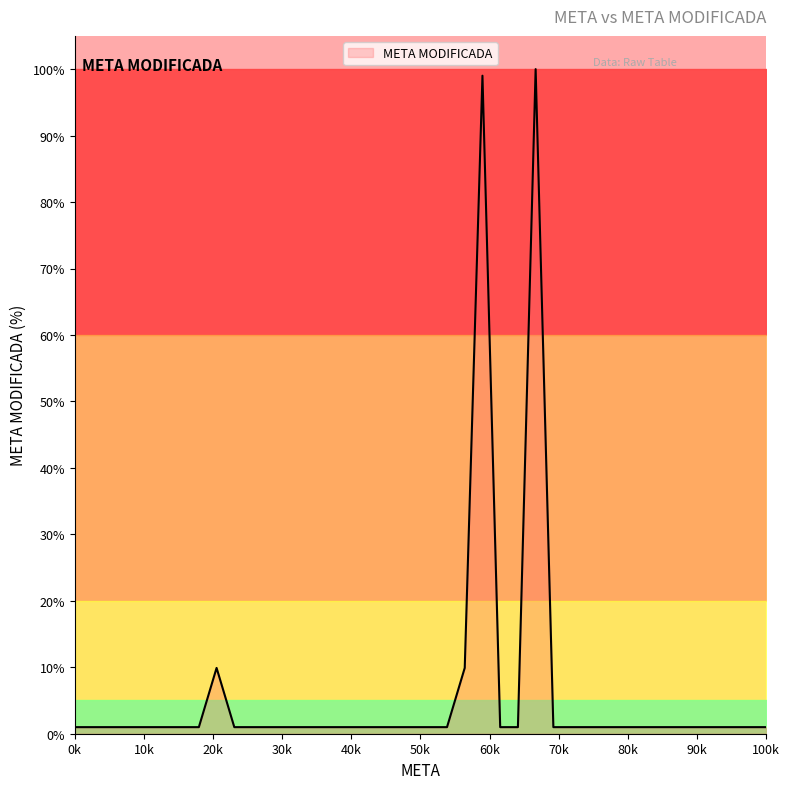

What is the maximum value shown in the chart?

100.0